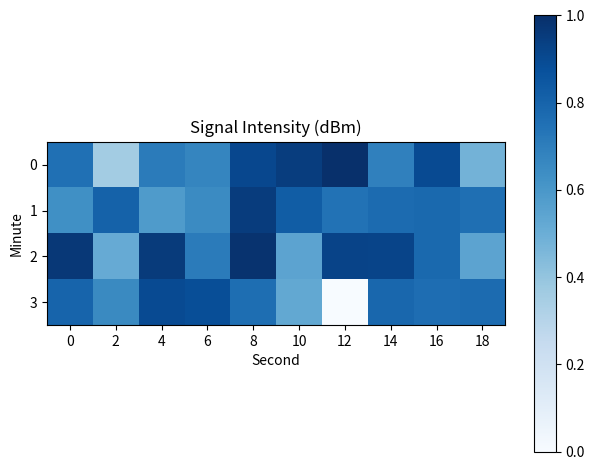

What is the greatest value displayed?

1.0